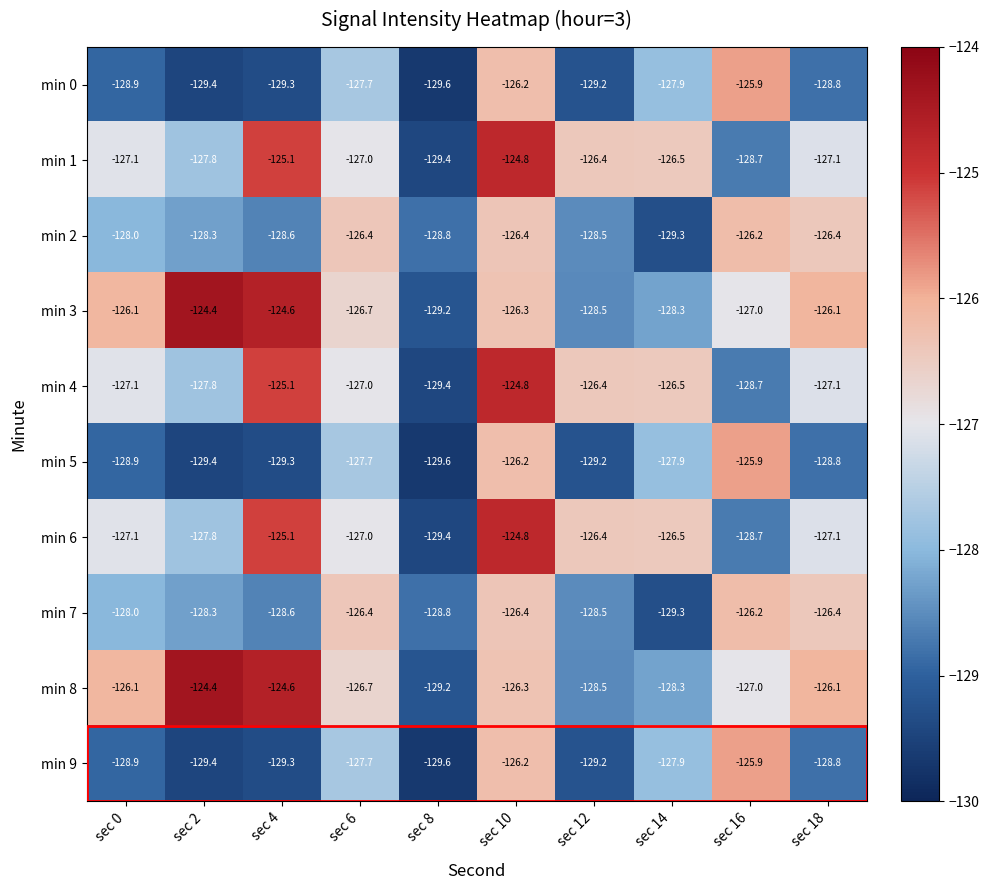

What is the greatest value displayed?

-124.4